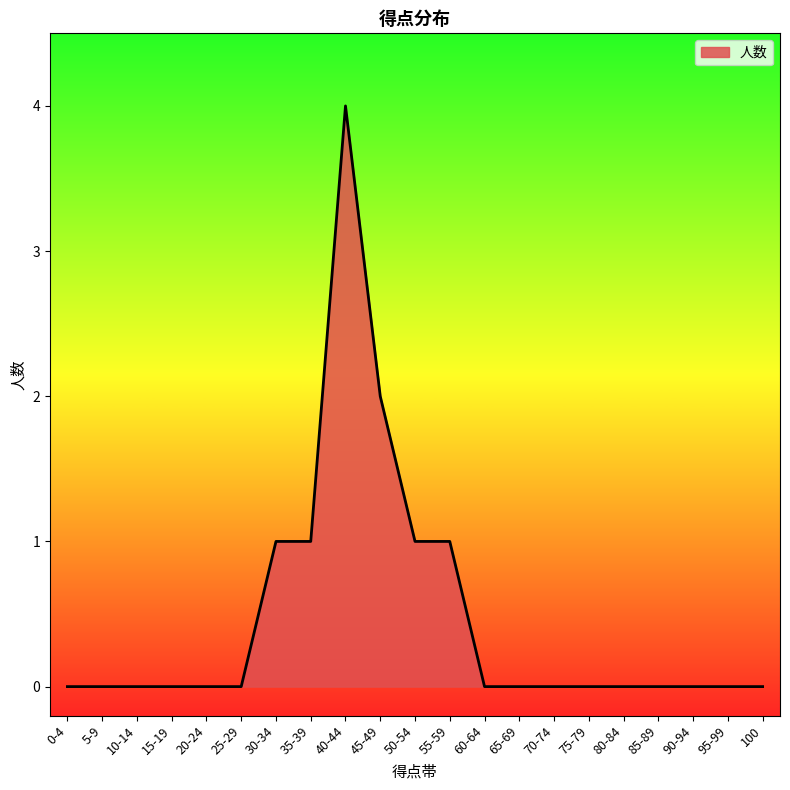

The value at 20-24 is 0. True or false?

True